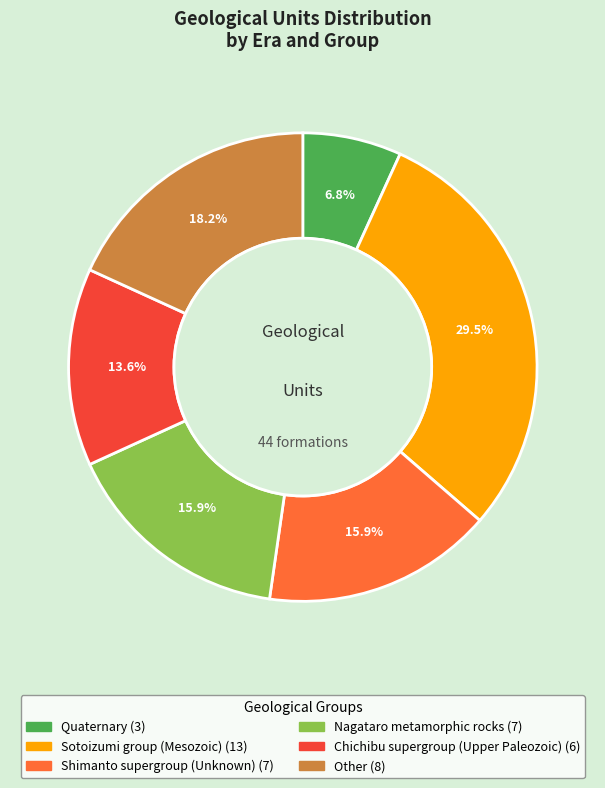

What is the largest slice in the pie chart?

Sotoizumi group (Mesozoic)